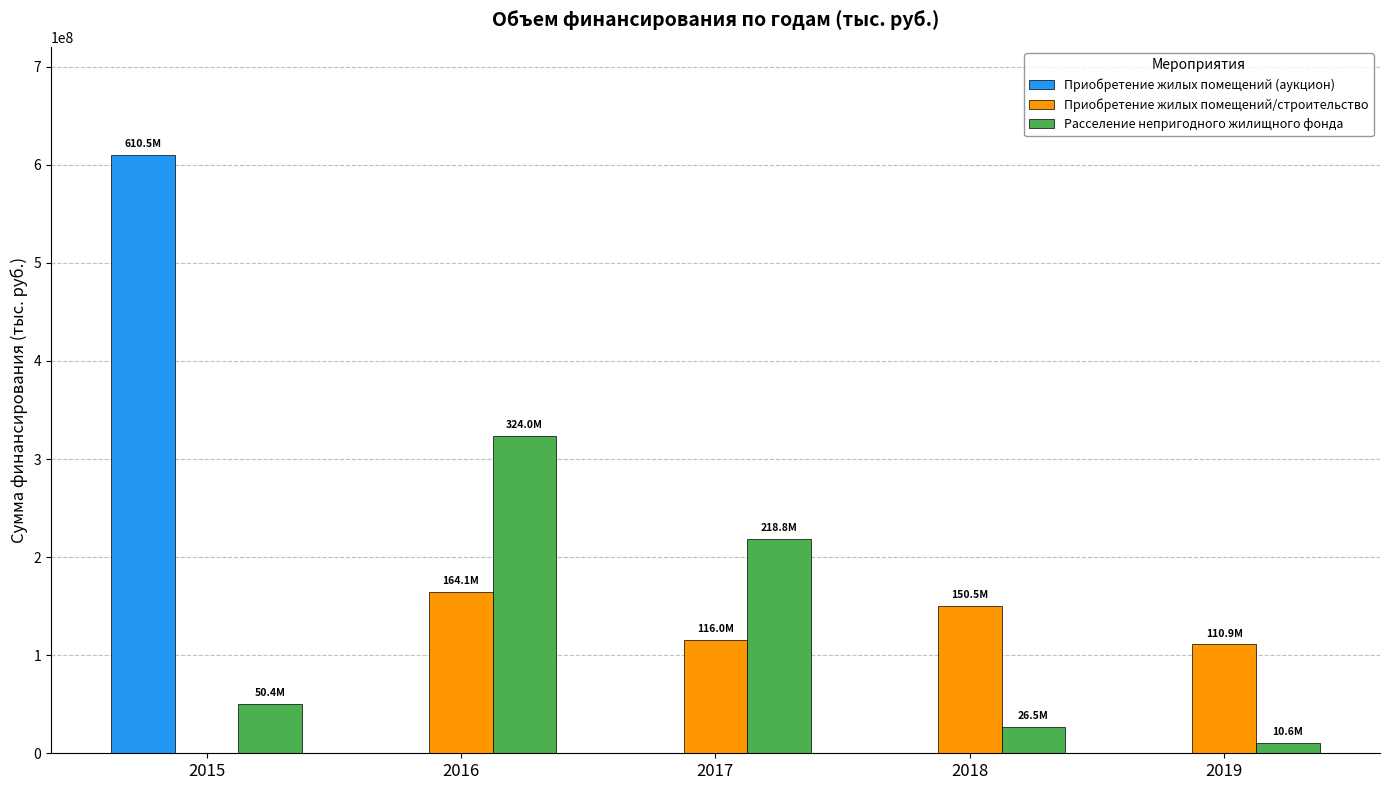

Is it true that Приобретение жилых помещений (аукцион) equals 0.0 at 2019?

True